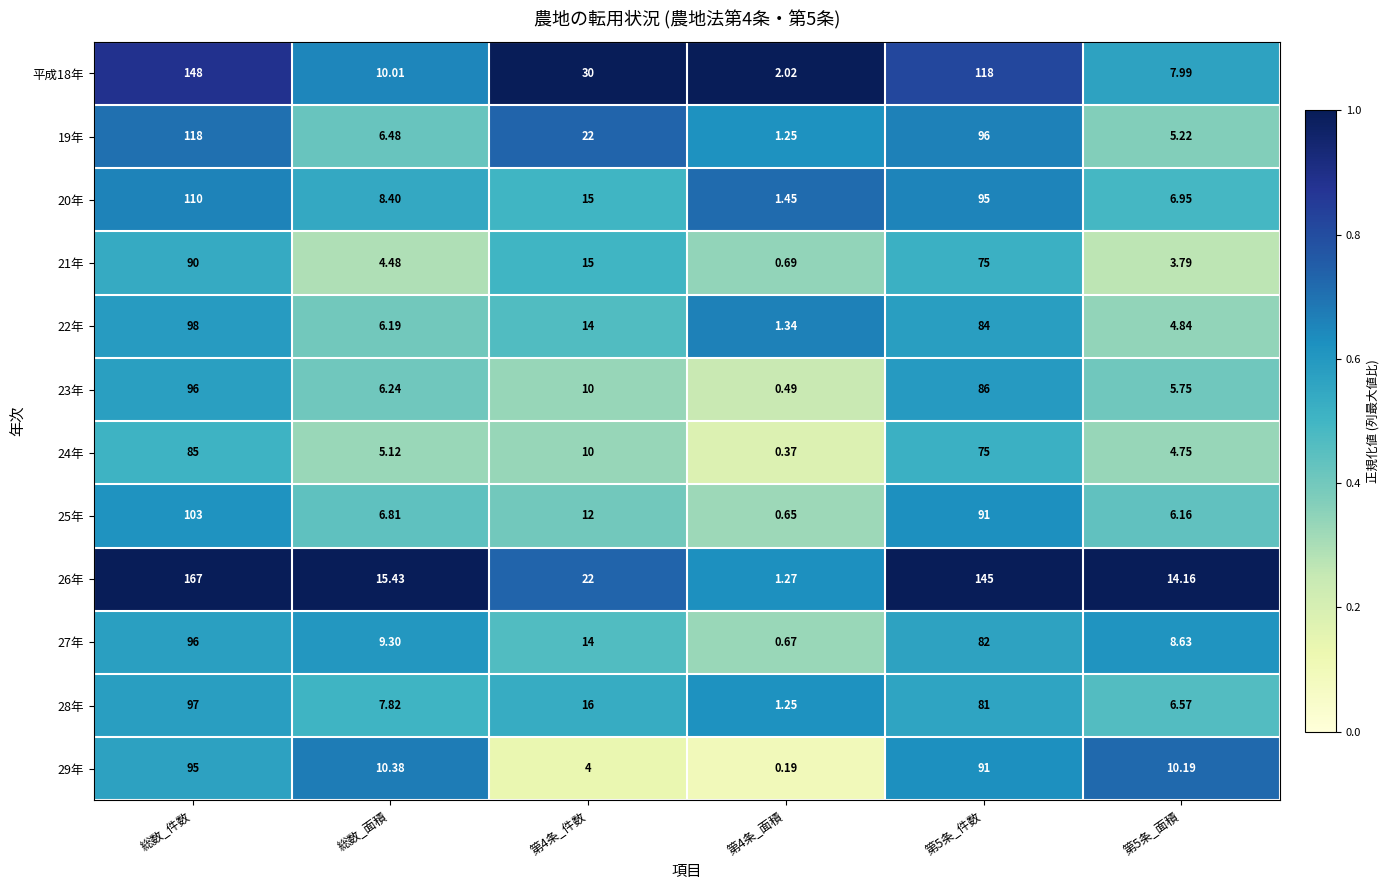

Which series has the largest total across all categories?

26年